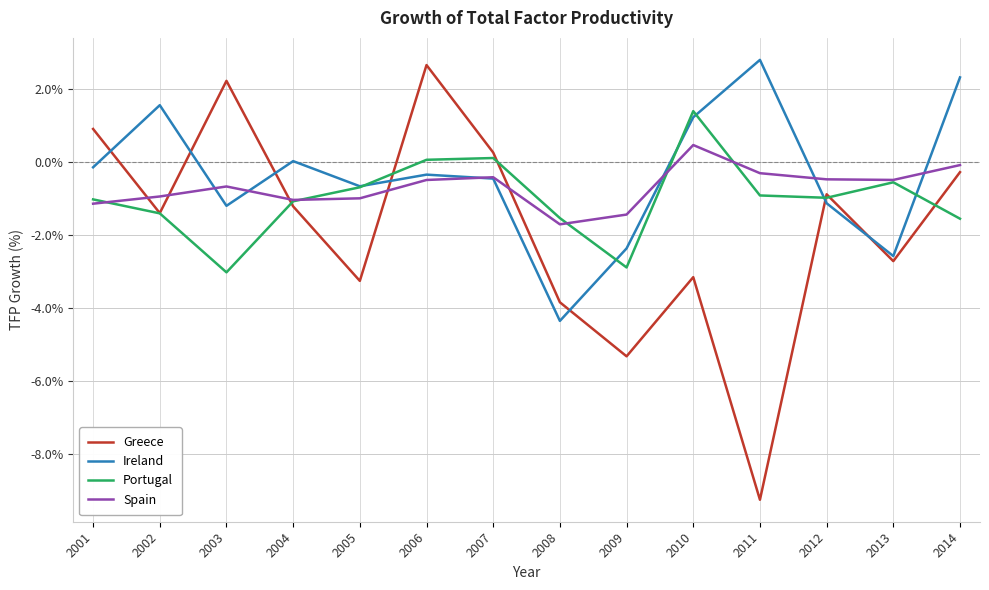

At which category is the sum across all series the highest?

2006